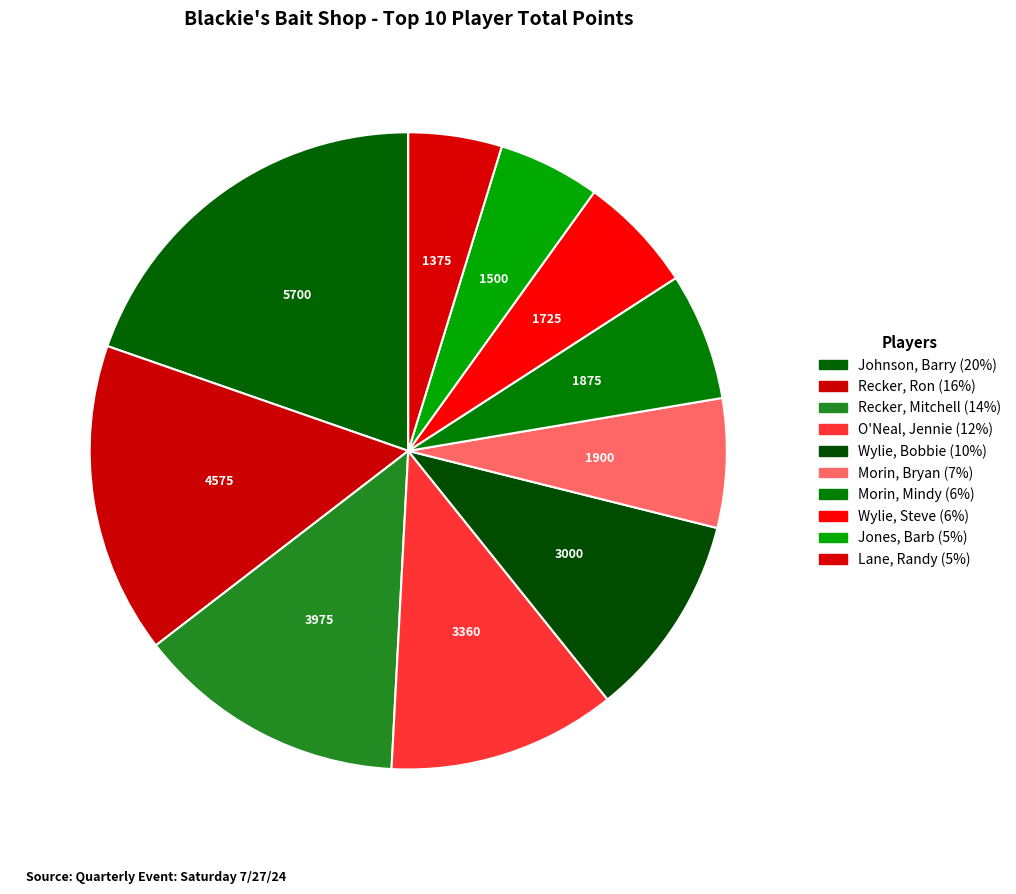

How many segments does this pie chart have?

10